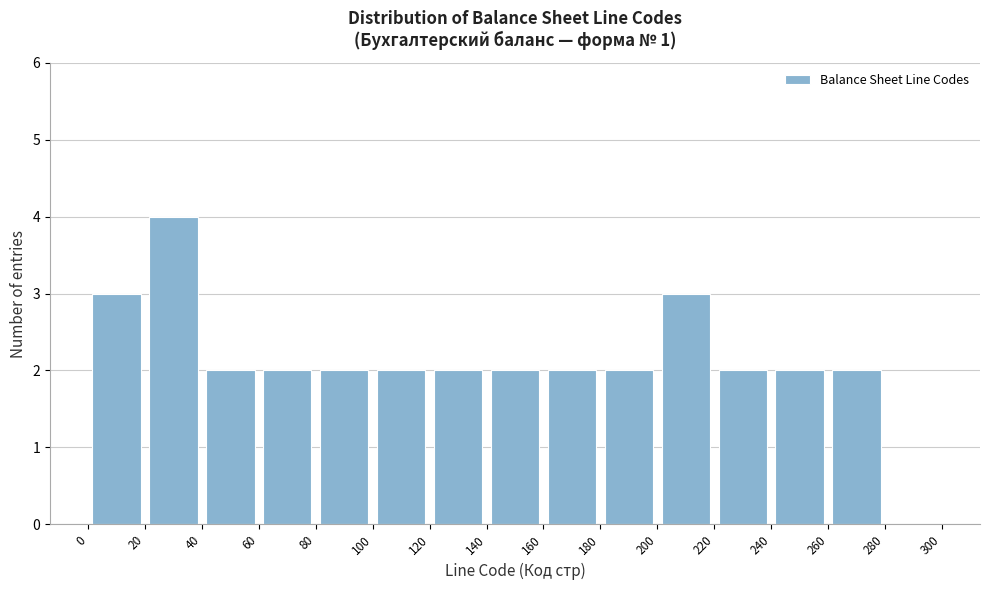

Reading left to right, list every bar in this chart as the range it spans on the x-axis followed by its height. The values are not printed on the chart, so give them approximately, as read against the axis.

0 to 20: 3
20 to 40: 4
40 to 60: 2
60 to 80: 2
80 to 100: 2
100 to 120: 2
120 to 140: 2
140 to 160: 2
160 to 180: 2
180 to 200: 2
200 to 220: 3
220 to 240: 2
240 to 260: 2
260 to 280: 2
280 to 300: 0